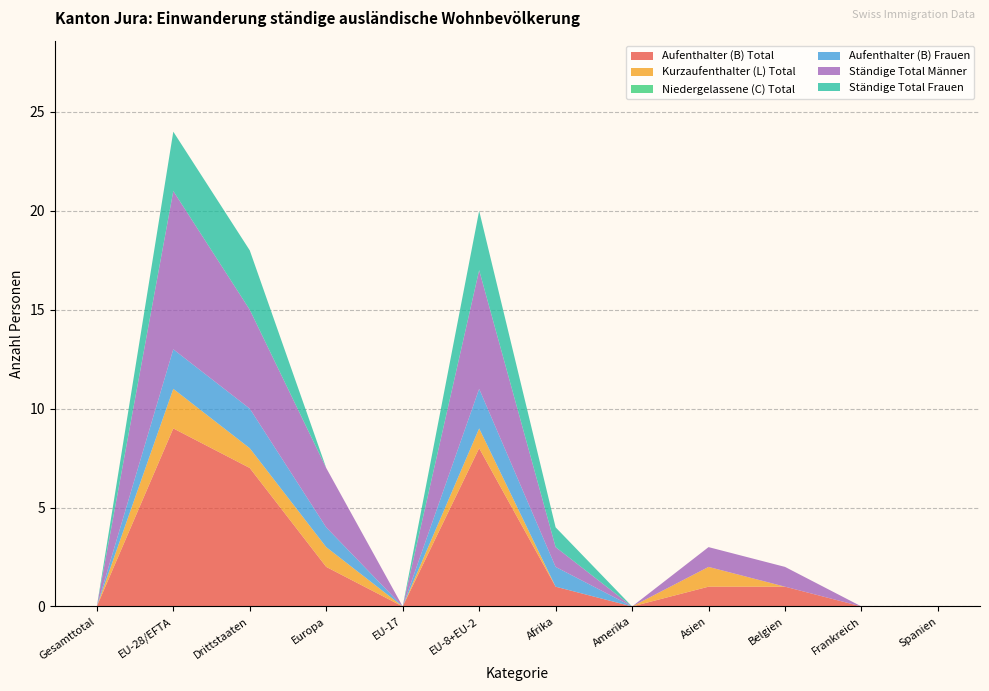

Reading left to right, transcribe all the data shown in this chart.

Aufenthalter (B) Total: Gesamttotal=0	EU-28/EFTA=9	Drittstaaten=7	Europa=2	EU-17=0	EU-8+EU-2=8	Afrika=1	Amerika=0	Asien=1	Belgien=1	Frankreich=0	Spanien=0
Kurzaufenthalter (L) Total: Gesamttotal=0	EU-28/EFTA=2	Drittstaaten=1	Europa=1	EU-17=0	EU-8+EU-2=1	Afrika=0	Amerika=0	Asien=1	Belgien=0	Frankreich=0	Spanien=0
Niedergelassene (C) Total: Gesamttotal=0	EU-28/EFTA=0	Drittstaaten=0	Europa=0	EU-17=0	EU-8+EU-2=0	Afrika=0	Amerika=0	Asien=0	Belgien=0	Frankreich=0	Spanien=0
Aufenthalter (B) Frauen: Gesamttotal=0	EU-28/EFTA=2	Drittstaaten=2	Europa=1	EU-17=0	EU-8+EU-2=2	Afrika=1	Amerika=0	Asien=0	Belgien=0	Frankreich=0	Spanien=0
Ständige Total Männer: Gesamttotal=0	EU-28/EFTA=8	Drittstaaten=5	Europa=3	EU-17=0	EU-8+EU-2=6	Afrika=1	Amerika=0	Asien=1	Belgien=1	Frankreich=0	Spanien=0
Ständige Total Frauen: Gesamttotal=0	EU-28/EFTA=3	Drittstaaten=3	Europa=0	EU-17=0	EU-8+EU-2=3	Afrika=1	Amerika=0	Asien=0	Belgien=0	Frankreich=0	Spanien=0